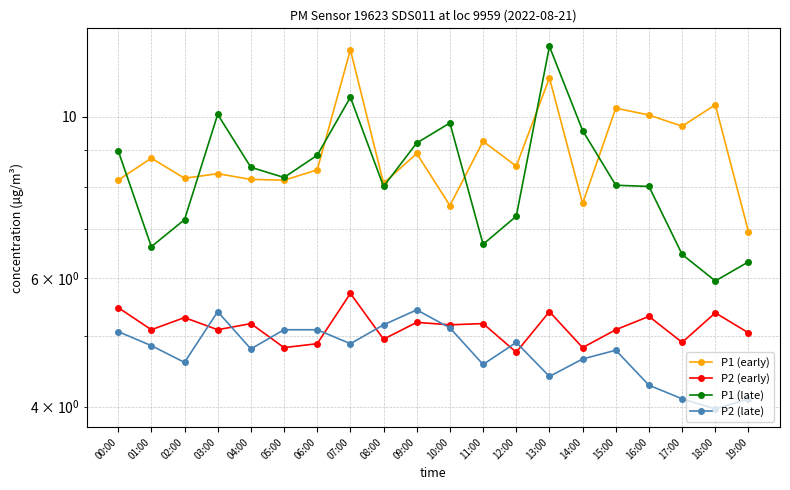

Which label corresponds to the largest value in the chart?

13:00